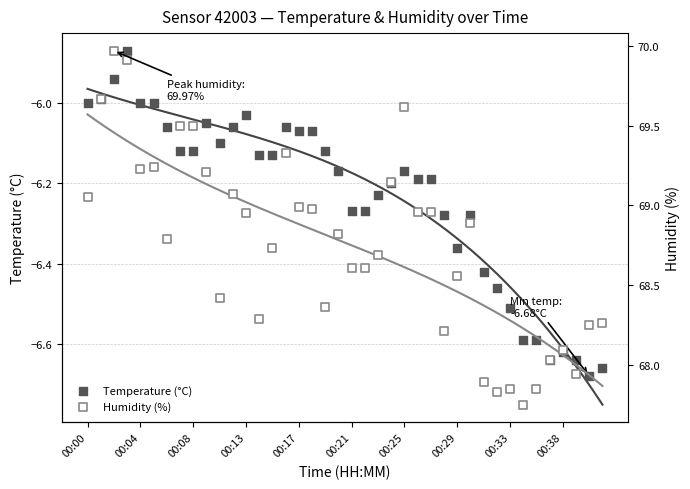

What is the total value across all series at 00:29?

62.2